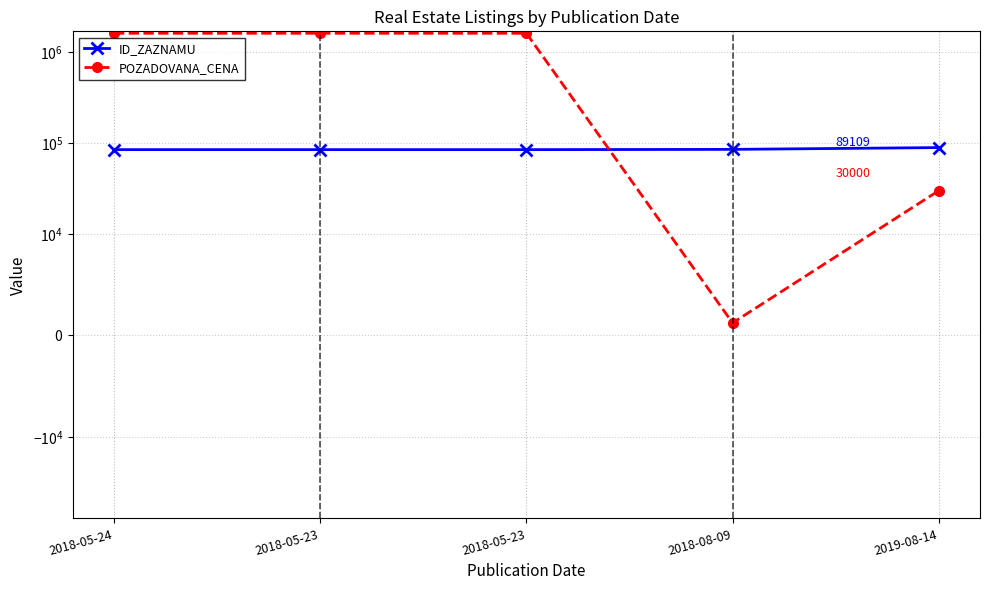

Does the chart have visible grid lines?

Yes